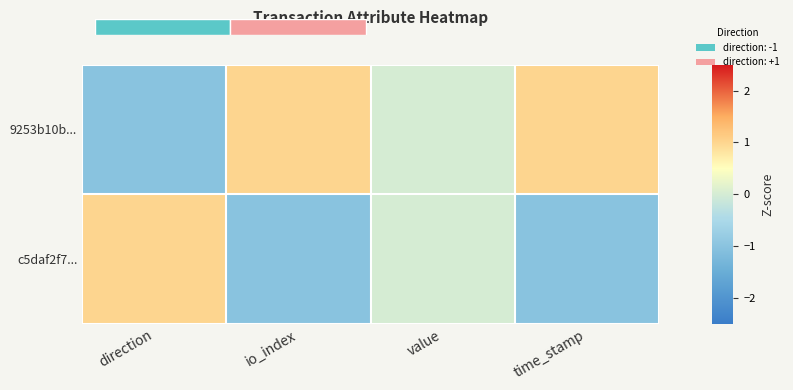

Read the 9253b10b... value at direction.

-1